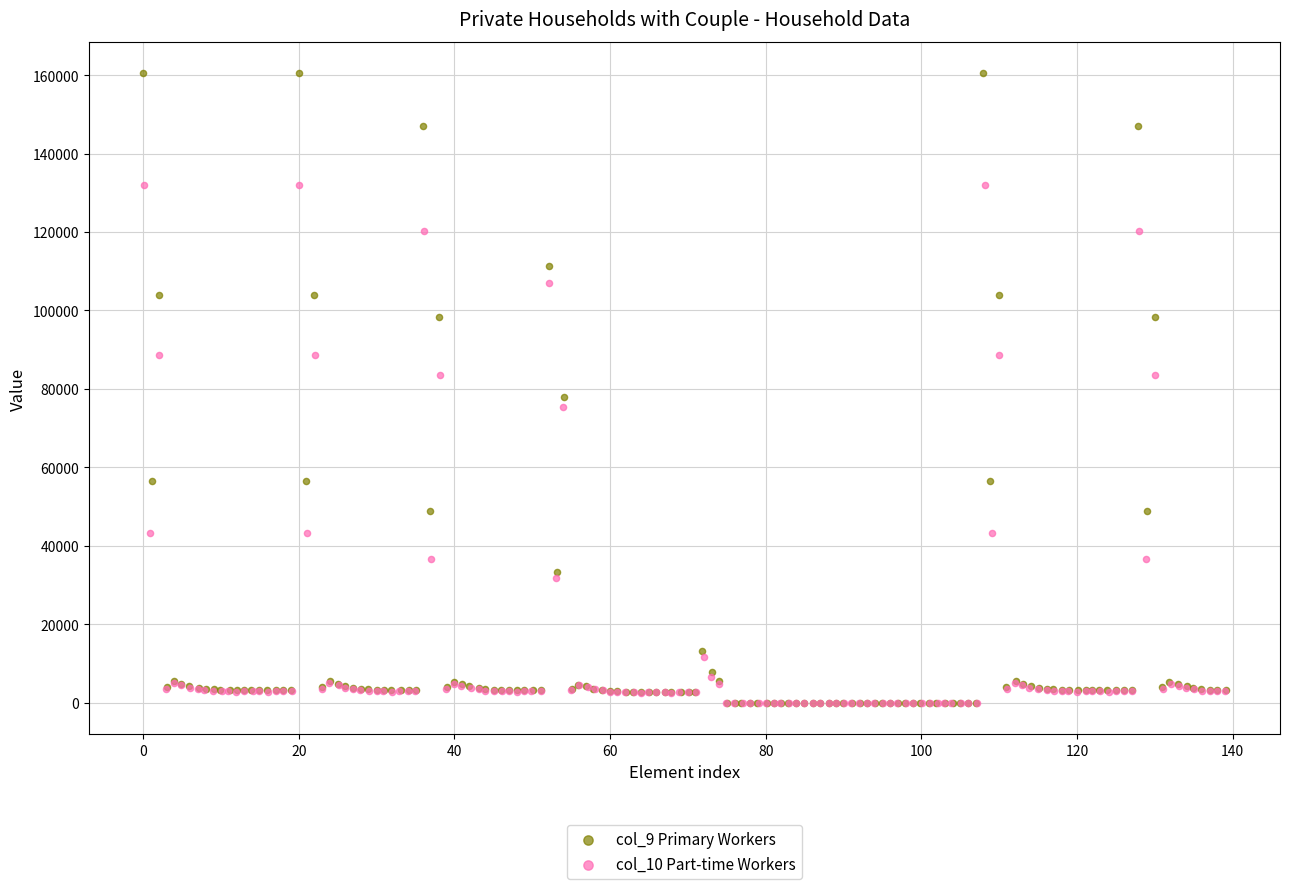

Which series has the largest Y range (max minus min)?

col_9 Primary Workers